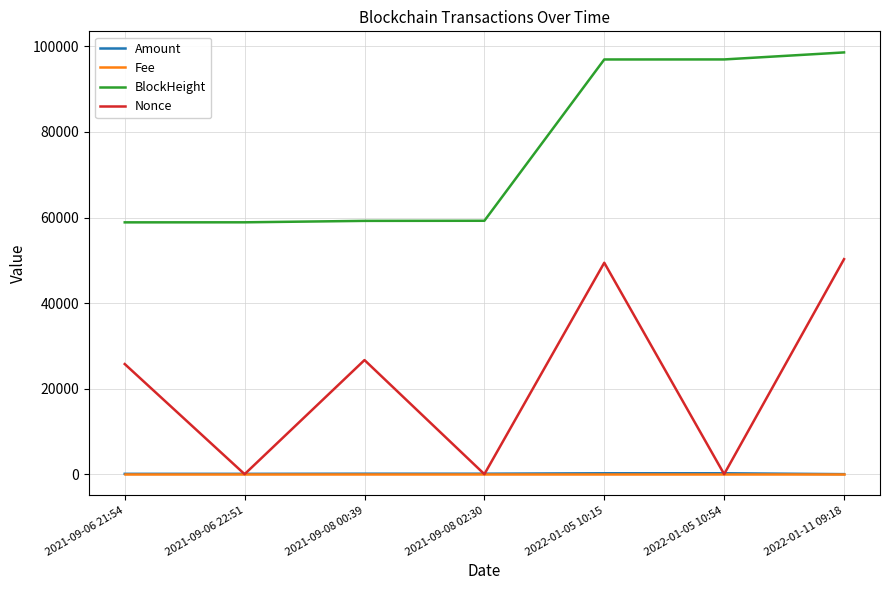

Where is the first local minimum for Nonce?

2021-09-06 22:51